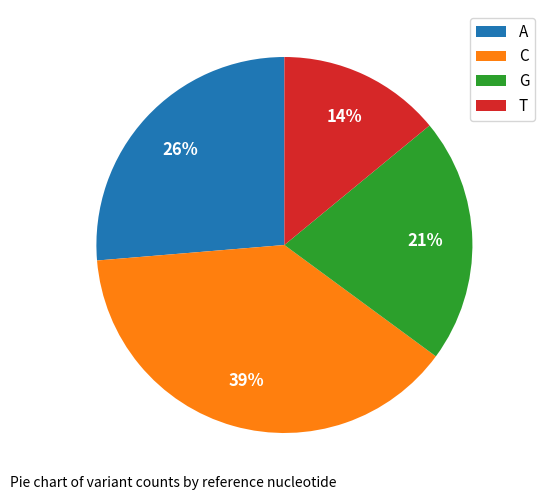

The T slice represents 24% of the pie. True or false?

False